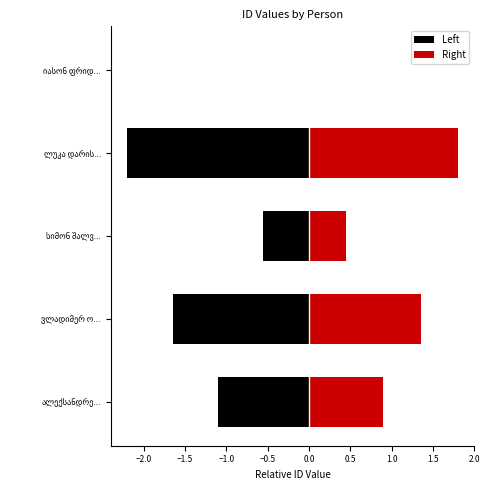

Rank the series at ვლადიმერ ო... from highest to lowest value.

Right, Left